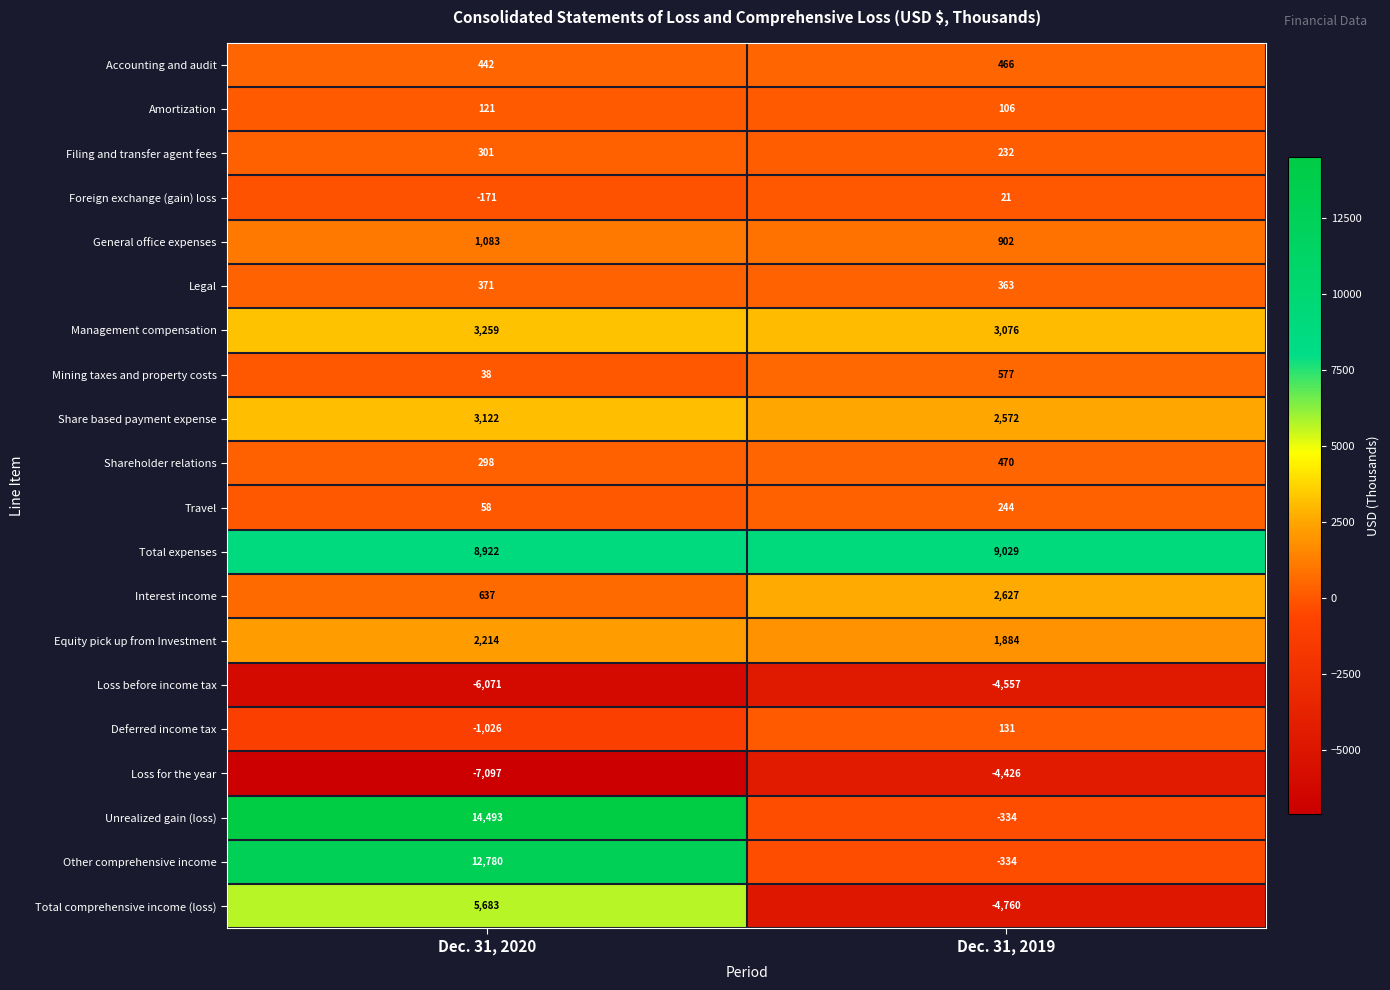

What is the total value across all series at Dec. 31, 2020?

39457